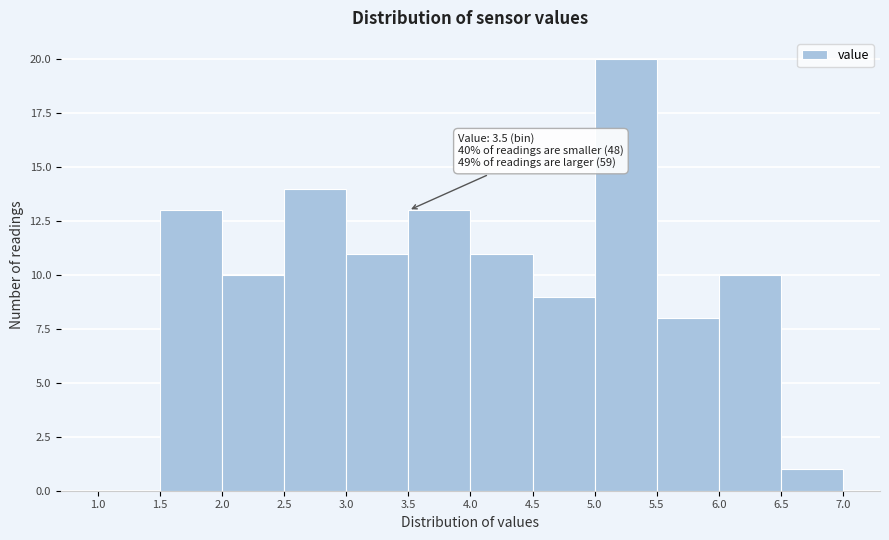

Which range on the x-axis has the tallest bar?

5.0 to 5.5